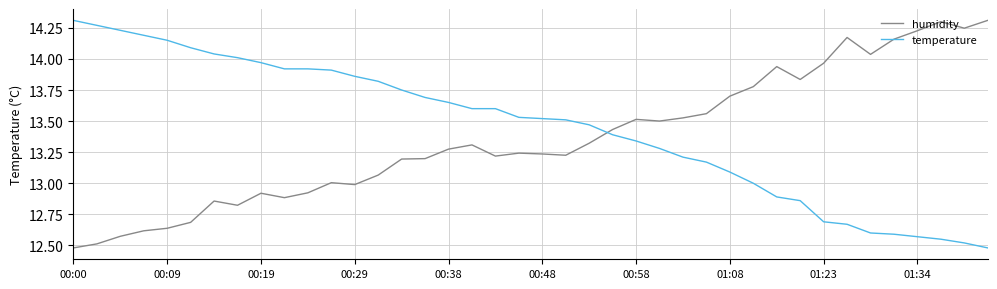

After their last crossing, which series has the higher values: temperature or humidity?

humidity